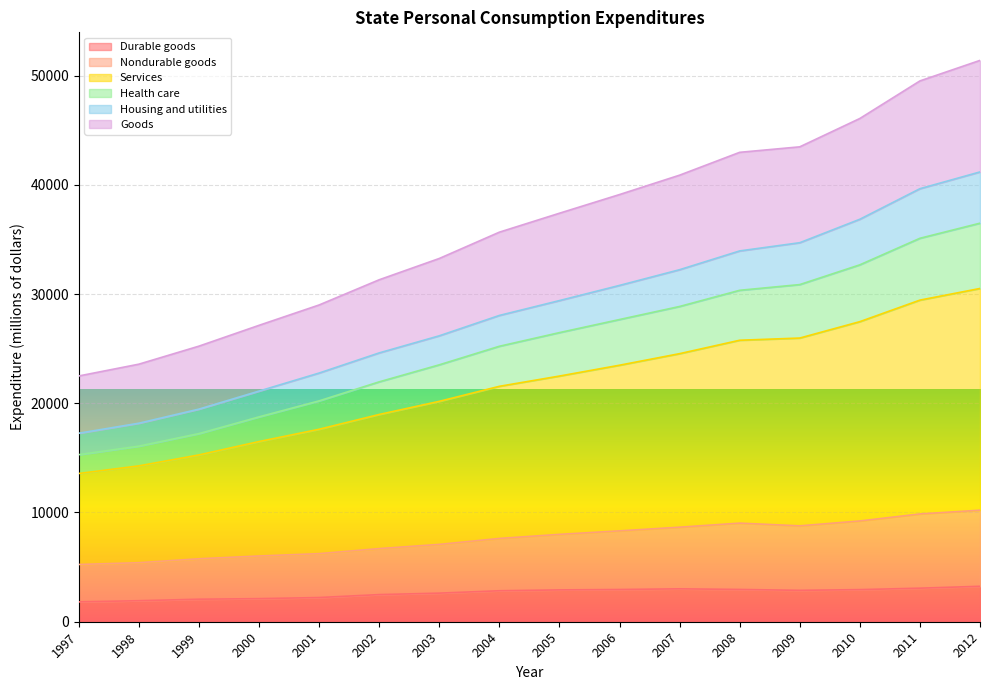

At which label does Durable goods reach its peak?

2012